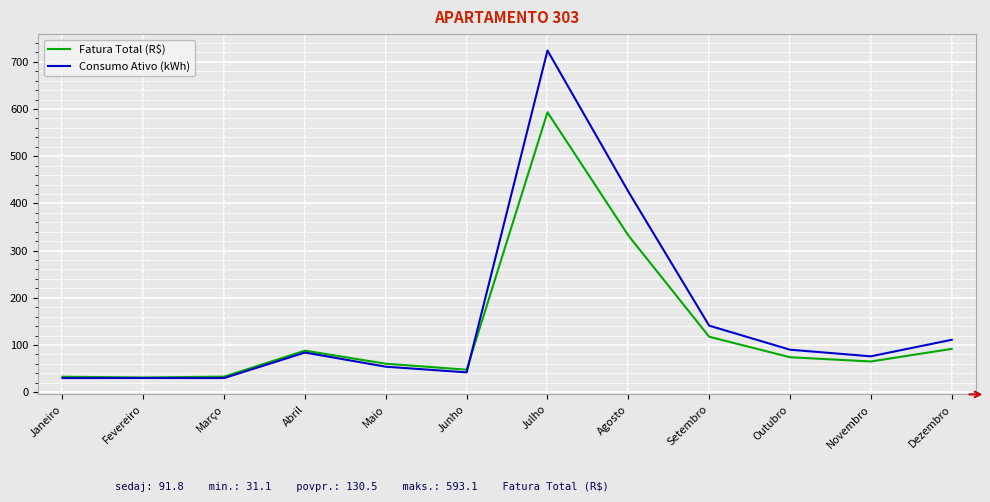

At how many categories does at least one series exceed 158?

2